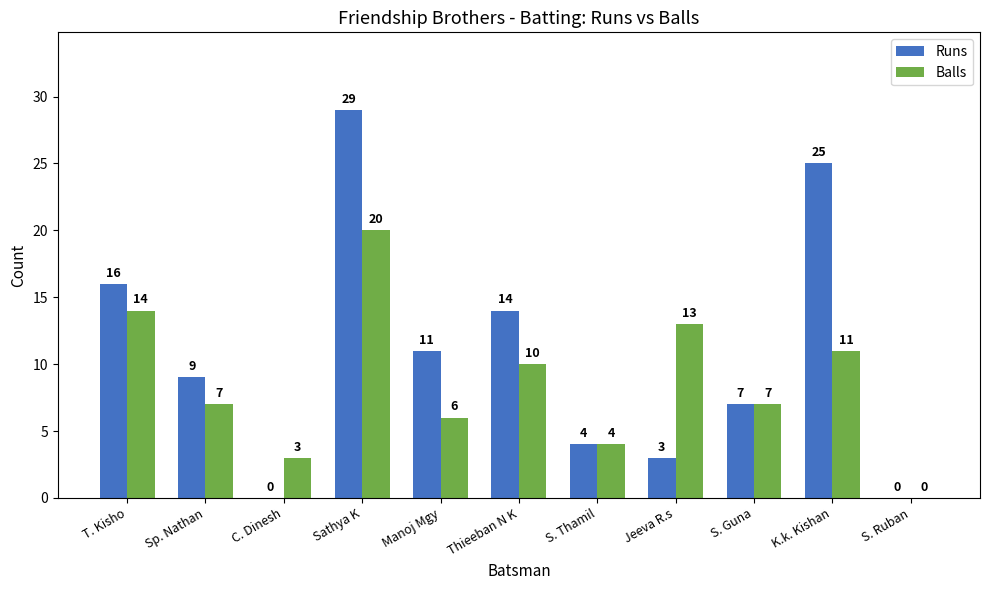

How many values in Balls are above zero?

10